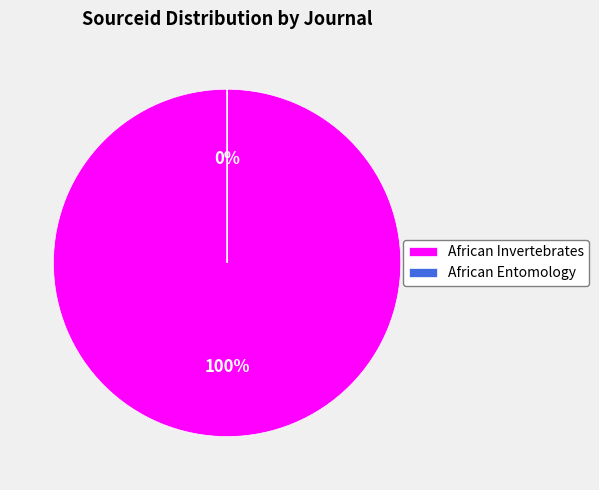

Does African Entomology represent more than half of the total?

No